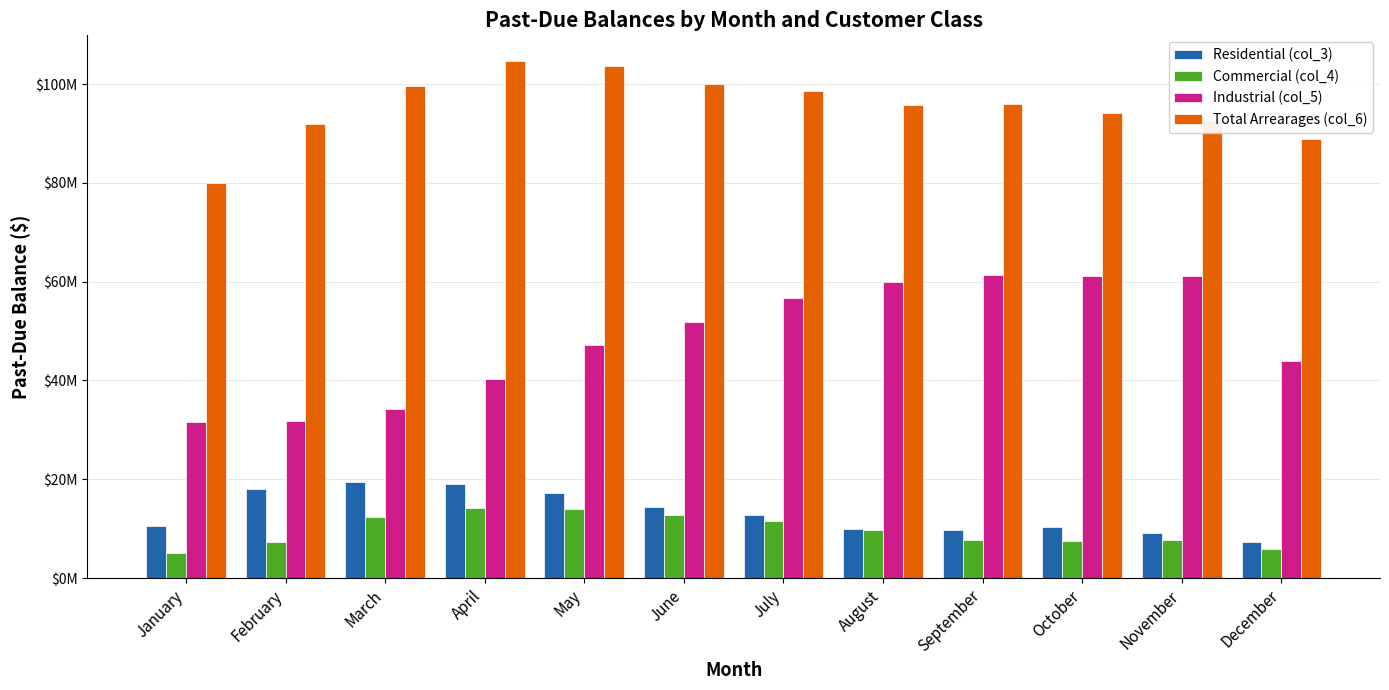

Where does the Total Arrearages (col_6) series first go above 96010321?

March